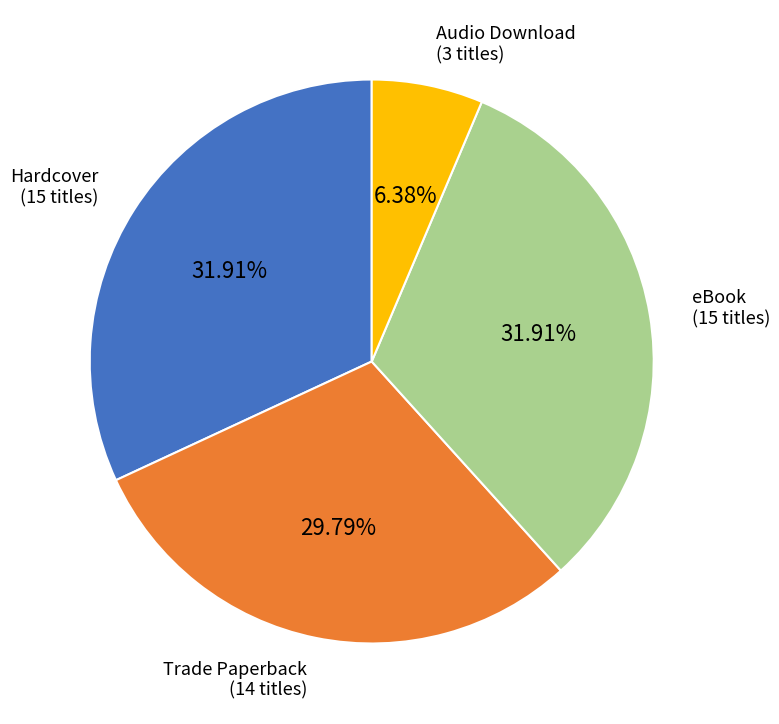

Does any single category account for the majority?

No